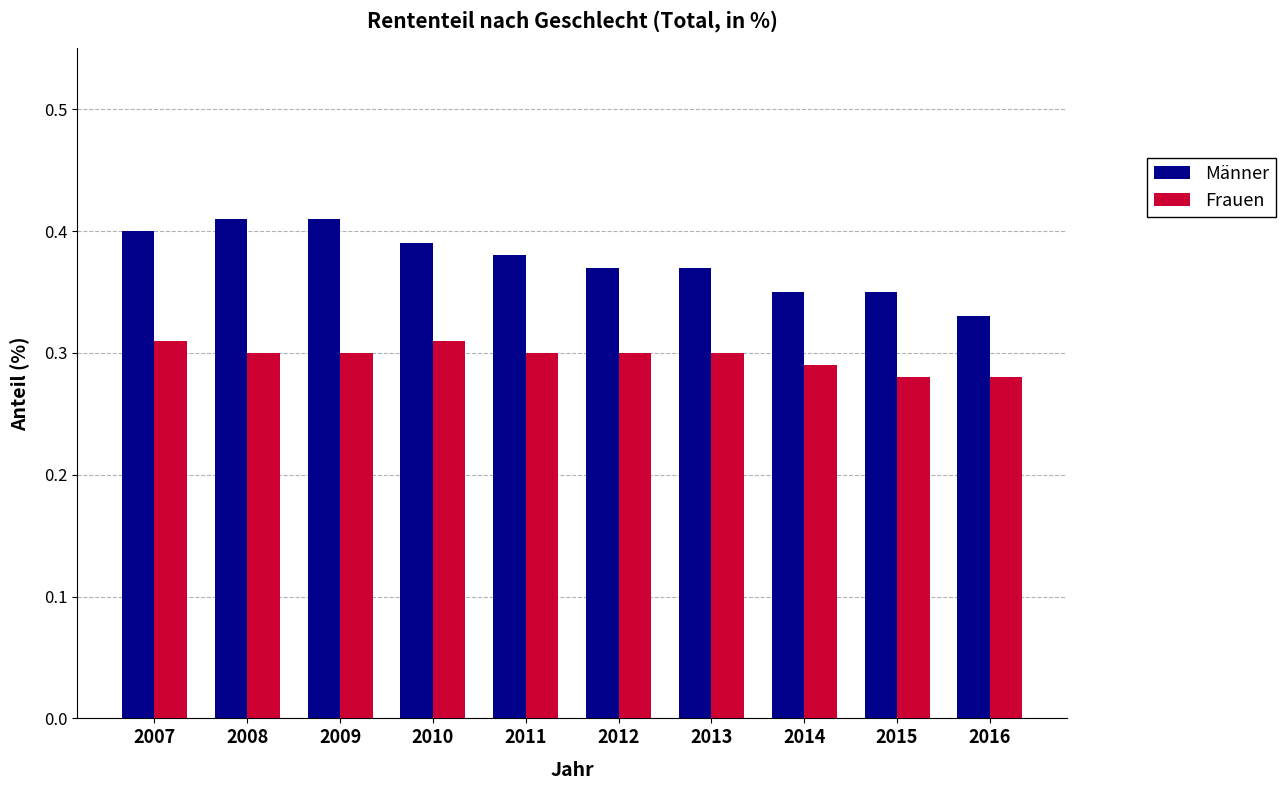

The Männer series shows 0.3 at 2015. True or false?

True